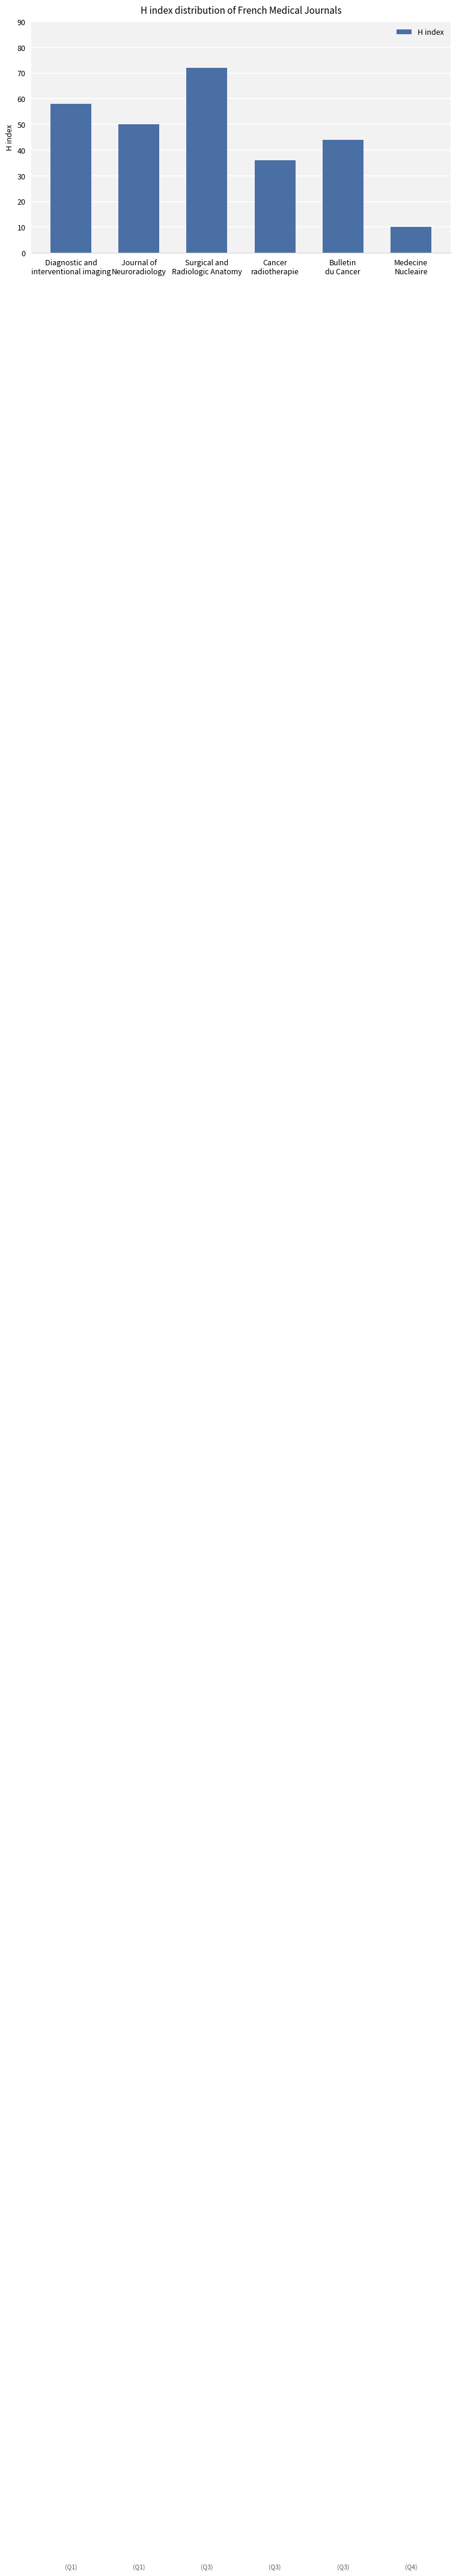

List the labels in order of value, smallest first.

Medecine
Nucleaire, Cancer
radiotherapie, Bulletin
du Cancer, Journal of
Neuroradiology, Diagnostic and
interventional imaging, Surgical and
Radiologic Anatomy